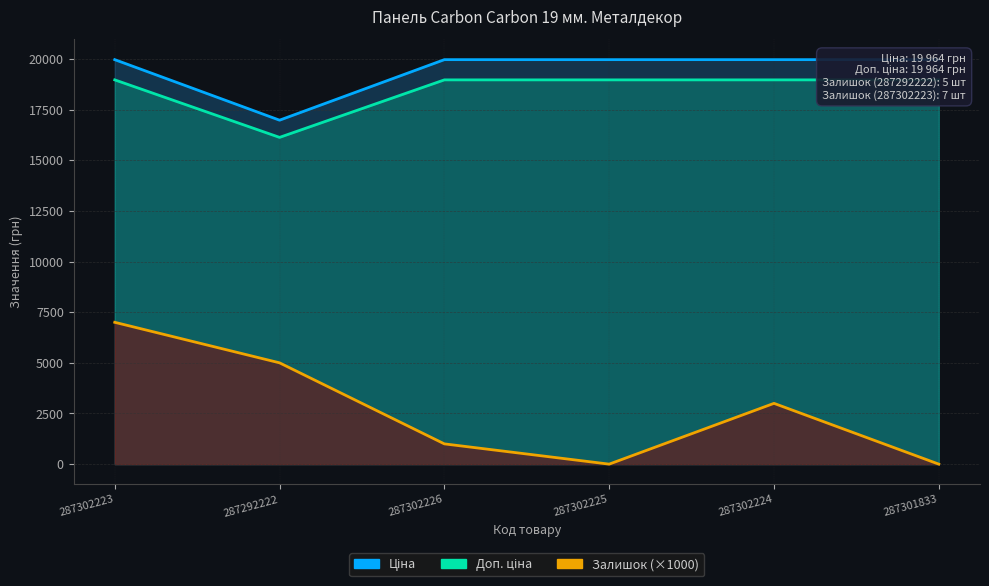

What is the difference between the Залишок values at 287302224 and 287302225?

3000.0